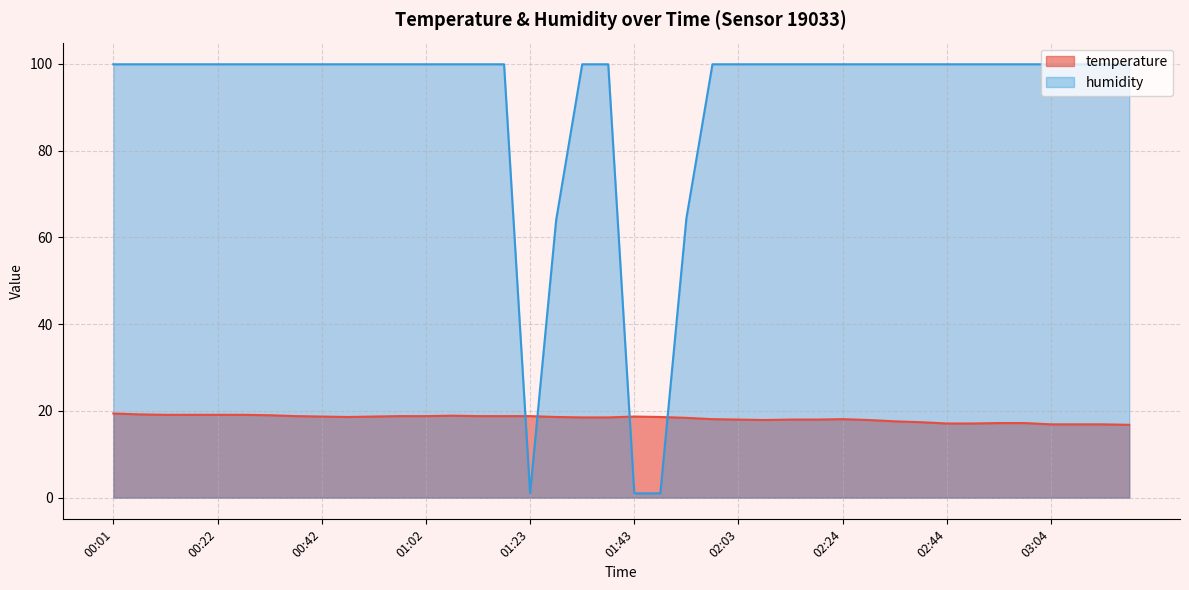

Reading left to right, transcribe all the data shown in this chart.

temperature: 00:01=19.4	00:07=19.2	00:12=19.1	00:17=19.1	00:22=19.1	00:27=19.1	00:32=19.0	00:37=18.8	00:42=18.7	00:47=18.6	00:52=18.7	00:57=18.8	01:02=18.8	01:07=18.9	01:13=18.8	01:18=18.8	01:23=18.8	01:28=18.6	01:33=18.5	01:38=18.5	01:43=18.7	01:48=18.6	01:53=18.4	01:58=18.1	02:03=18.0	02:08=17.9	02:13=18.0	02:19=18.0	02:24=18.1	02:29=17.9	02:34=17.6	02:39=17.4	02:44=17.1	02:49=17.1	02:54=17.2	02:59=17.2	03:04=16.9	03:09=16.9	03:14=16.9	03:19=16.8
humidity: 00:01=99.9	00:07=99.9	00:12=99.9	00:17=99.9	00:22=99.9	00:27=99.9	00:32=99.9	00:37=99.9	00:42=99.9	00:47=99.9	00:52=99.9	00:57=99.9	01:02=99.9	01:07=99.9	01:13=99.9	01:18=99.9	01:23=1.0	01:28=64.0	01:33=99.9	01:38=99.9	01:43=1.0	01:48=1.0	01:53=64.4	01:58=99.9	02:03=99.9	02:08=99.9	02:13=99.9	02:19=99.9	02:24=99.9	02:29=99.9	02:34=99.9	02:39=99.9	02:44=99.9	02:49=99.9	02:54=99.9	02:59=99.9	03:04=99.9	03:09=99.9	03:14=99.9	03:19=99.9